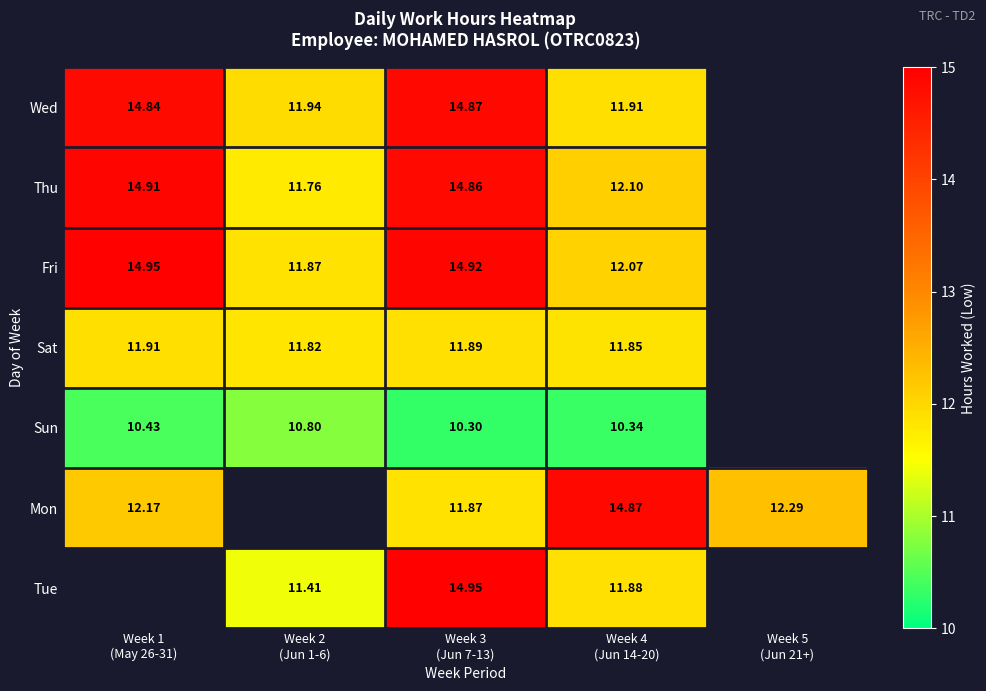

At which label is Mon closest to 13?

Week 5 (Jun 21+)